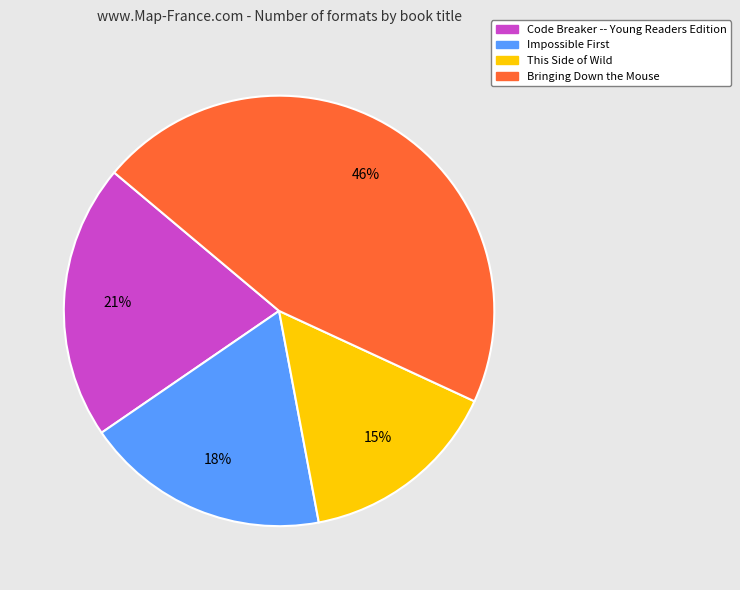

To the nearest percent, what is the average slice percentage?

25%